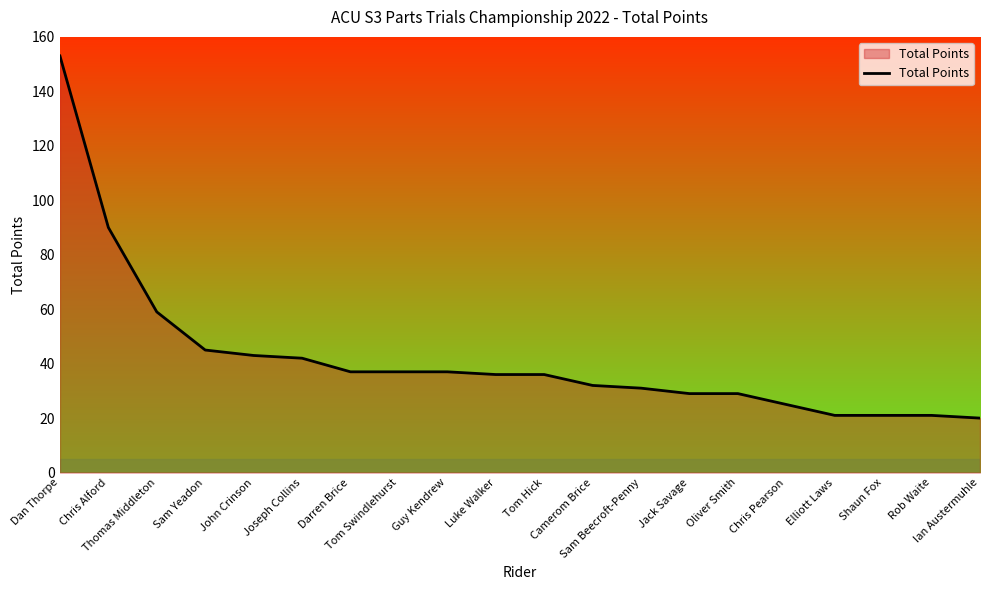

At which label is the value closest to 86?

Chris Alford